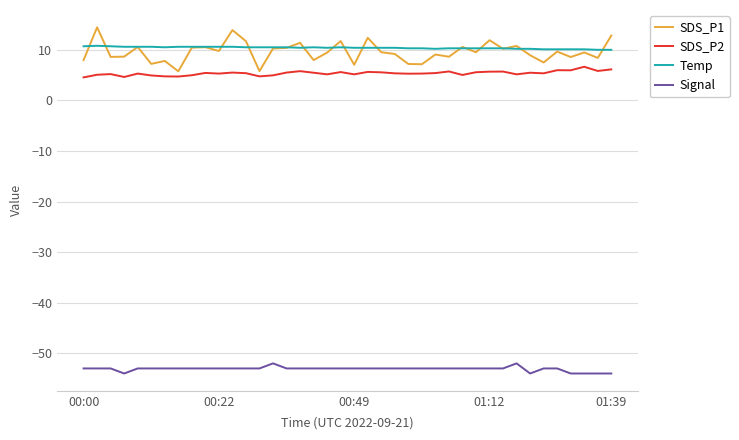

Which series has the widest spread of values?

SDS_P1